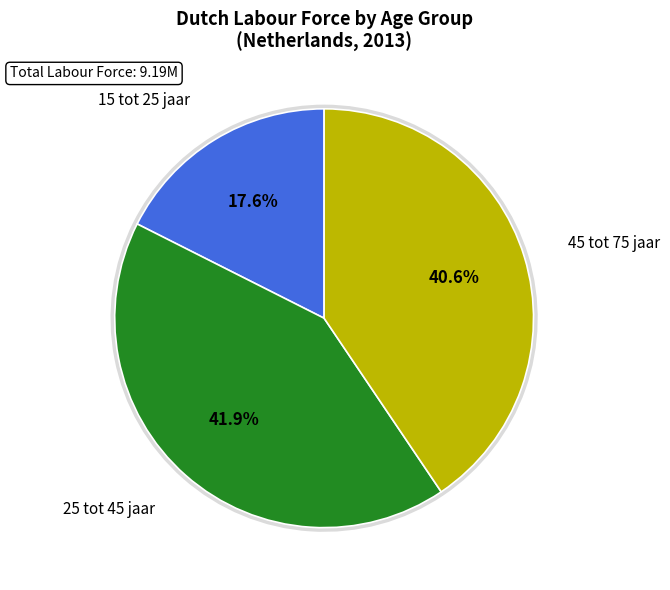

Which has a higher value, 15 tot 25 jaar or 25 tot 45 jaar?

25 tot 45 jaar